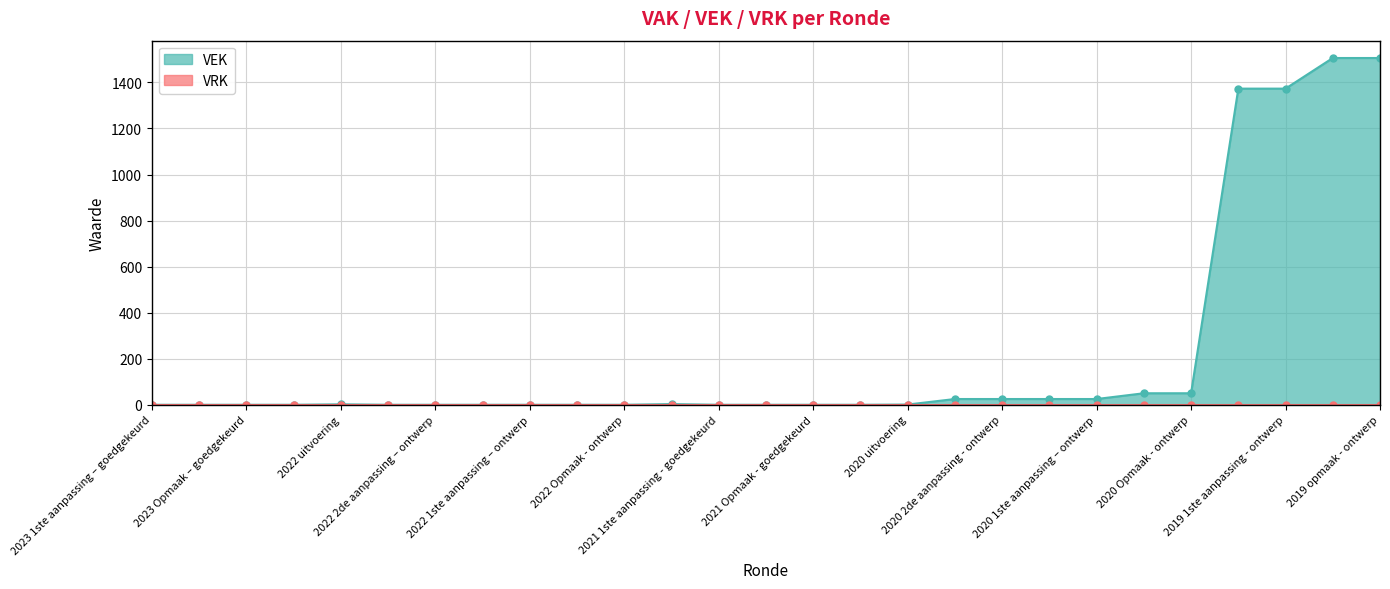

What is the highest value of the VEK series?

1506